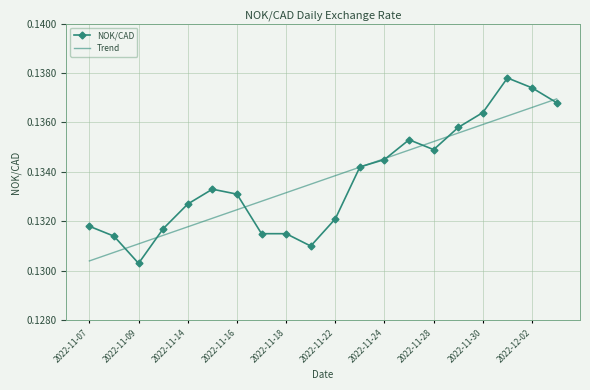

Which series has the widest spread of values?

NOK/CAD